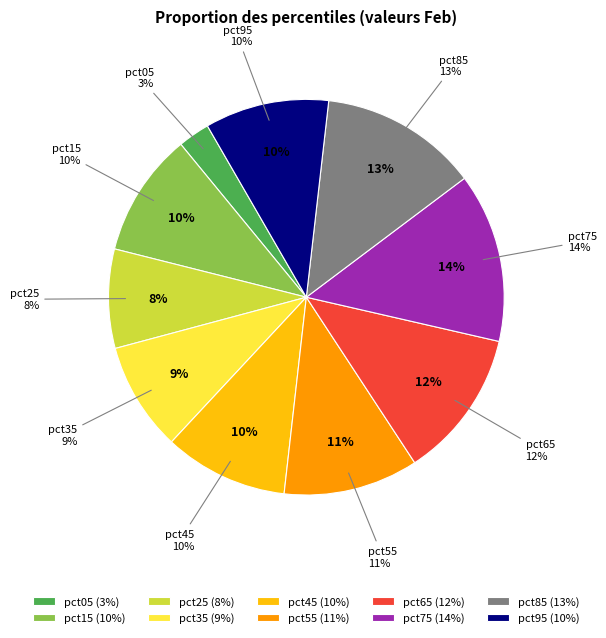

Which category has the smallest portion of the pie?

pct05